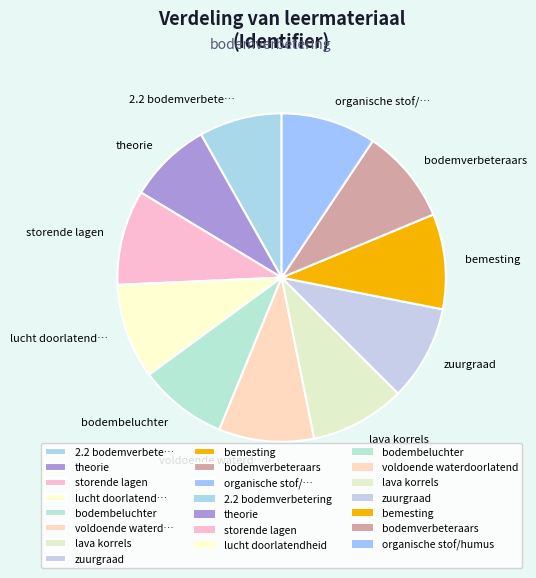

Is it true that bemesting is 9% of the pie?

True